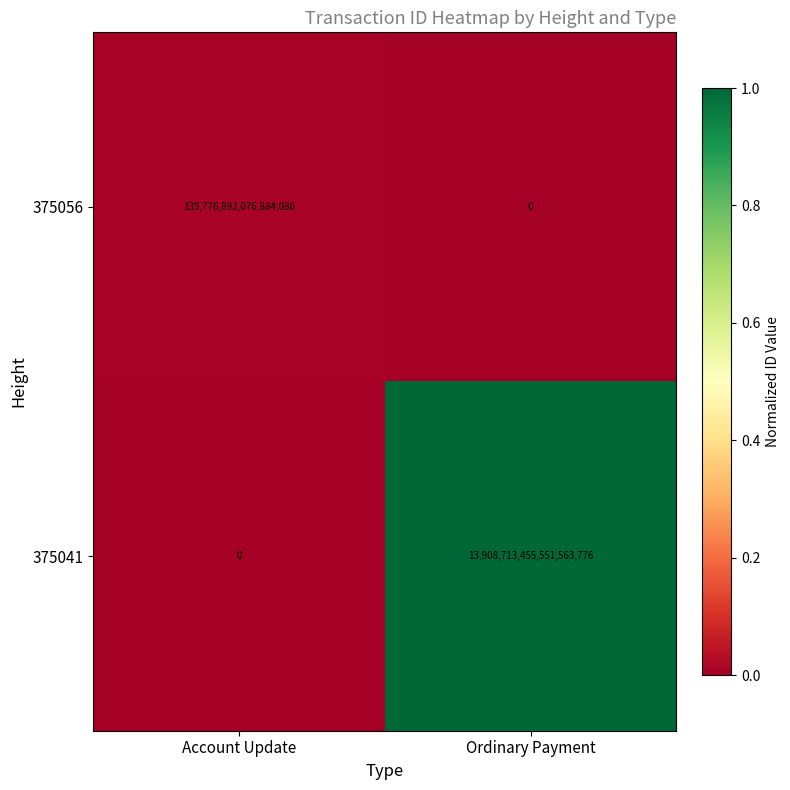

Between Account Update and Ordinary Payment, which series saw the biggest shift?

375041